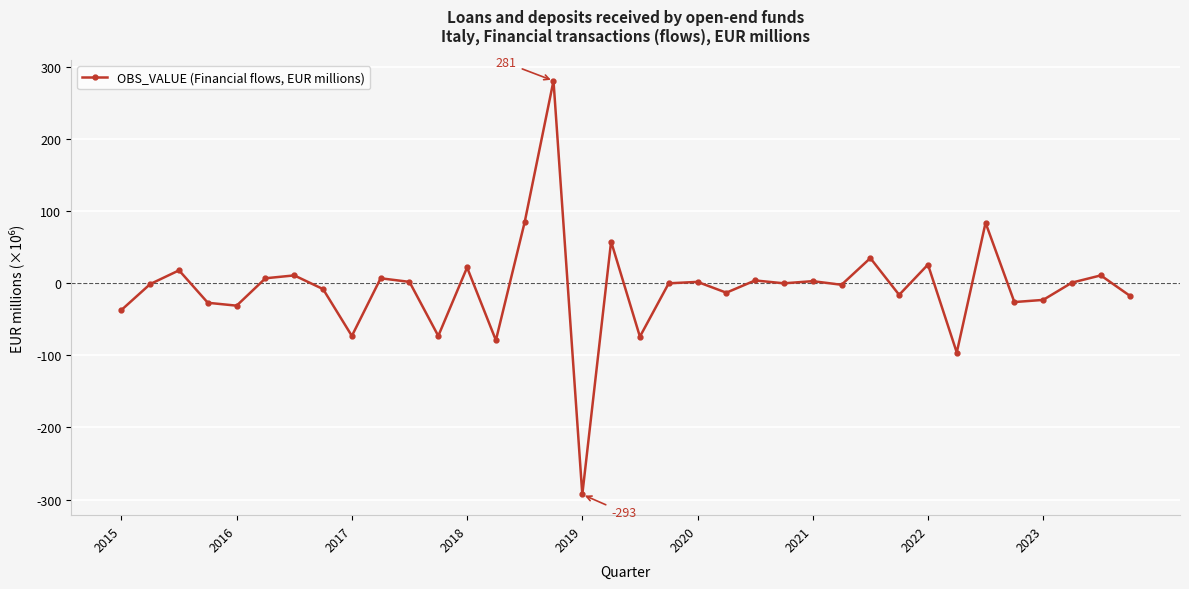

What is the maximum value shown in the chart?

281